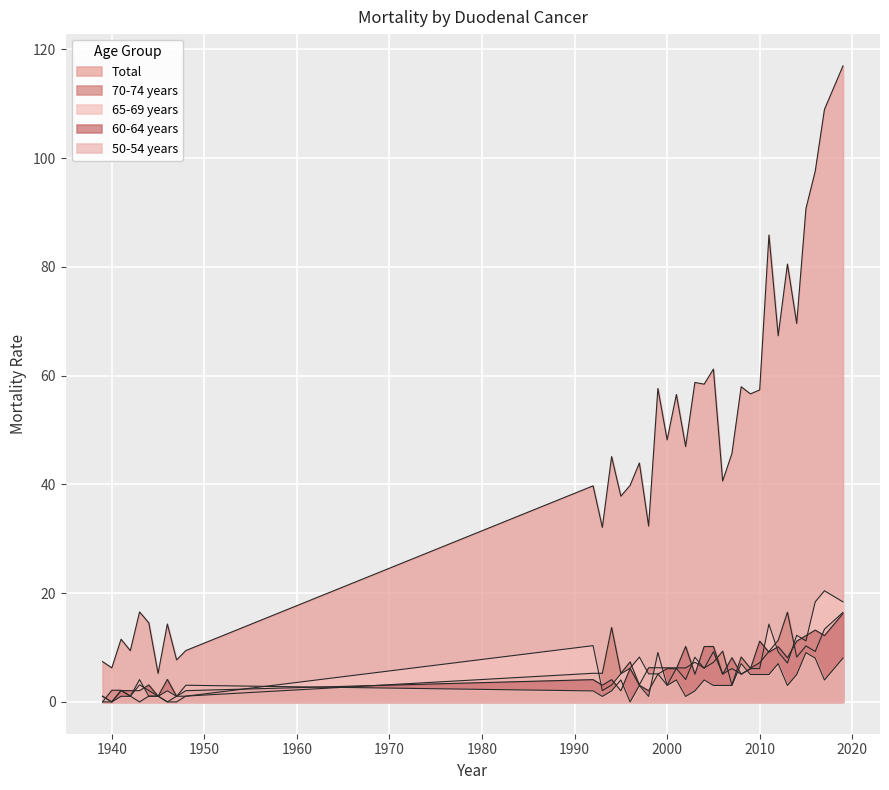

What is the difference between the 60-64 years values at 1943 and 2013?

6.0